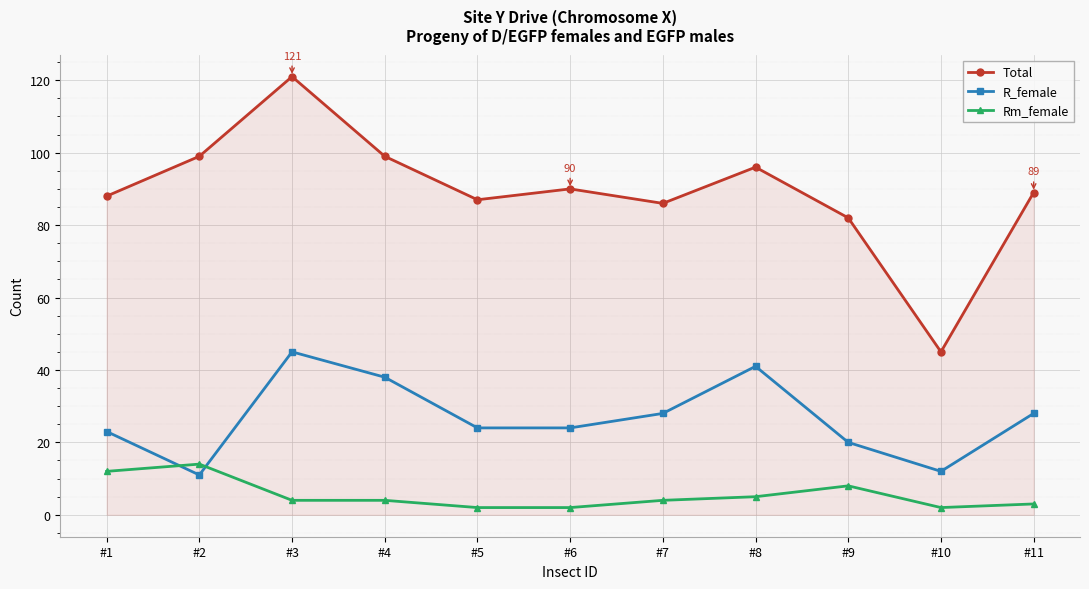

What is the greatest value displayed?

121